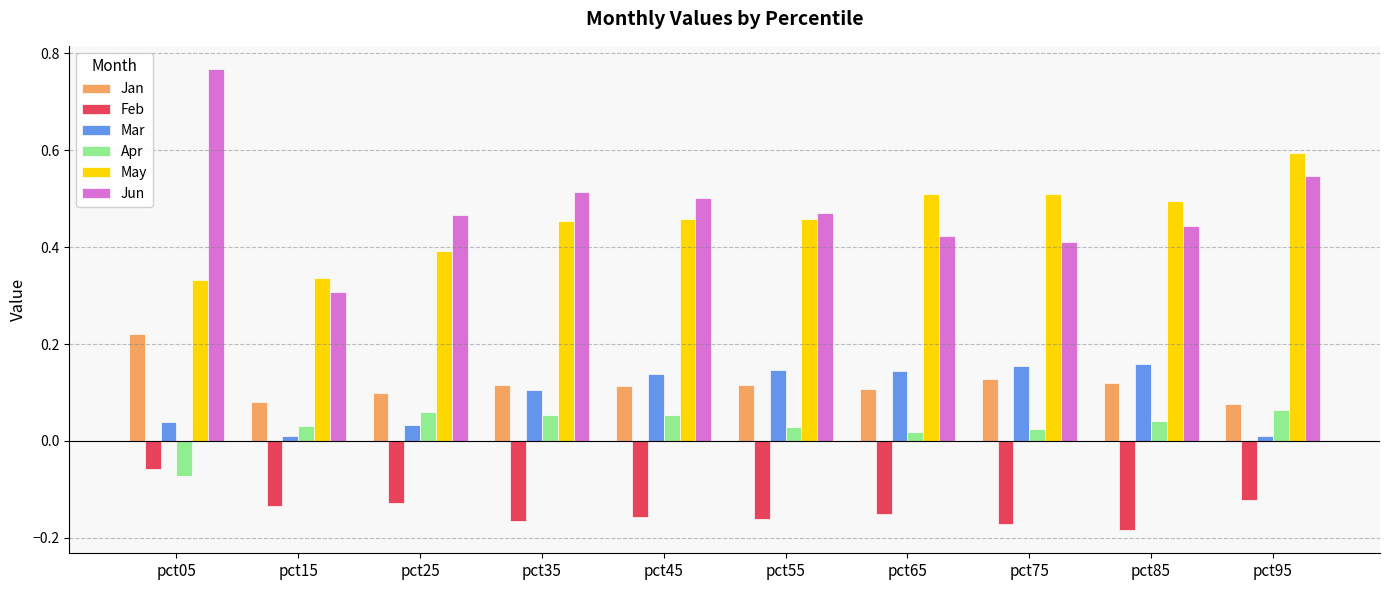

What is the sum of the Feb values at pct55 and pct15?

-0.3